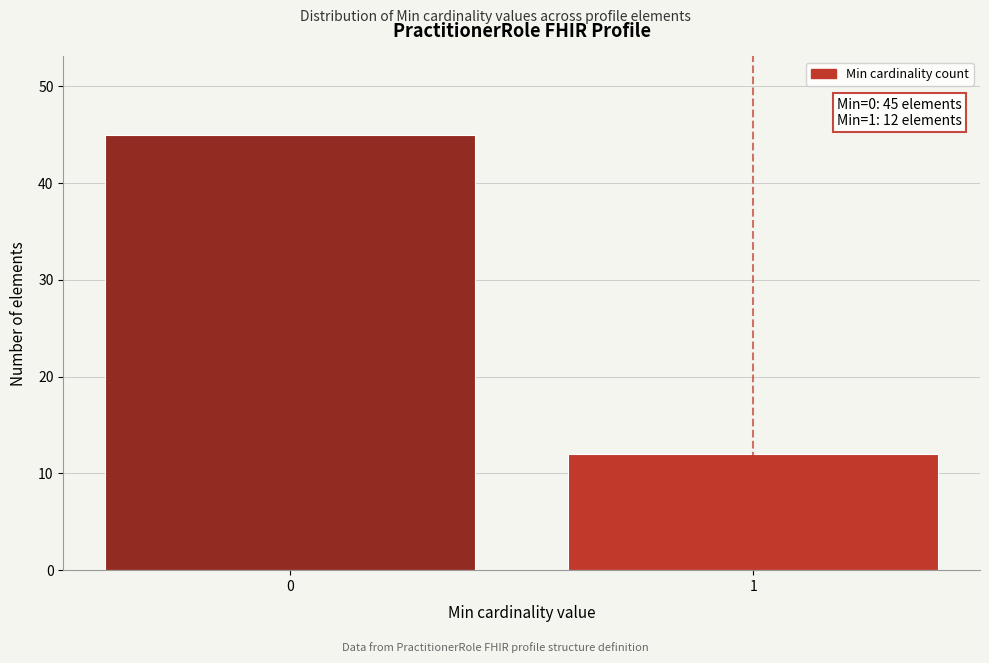

Reading left to right, extract all data points from this chart.

45	12